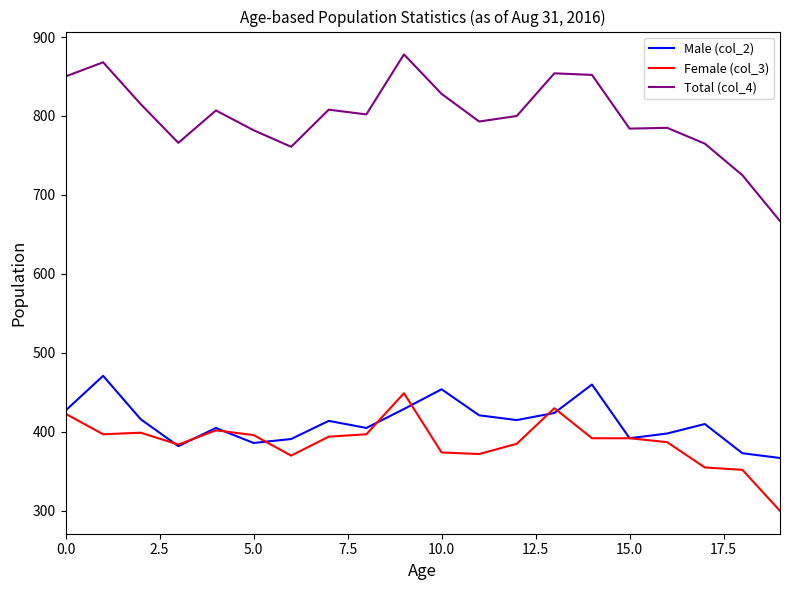

What is the minimum value shown in the chart?

300